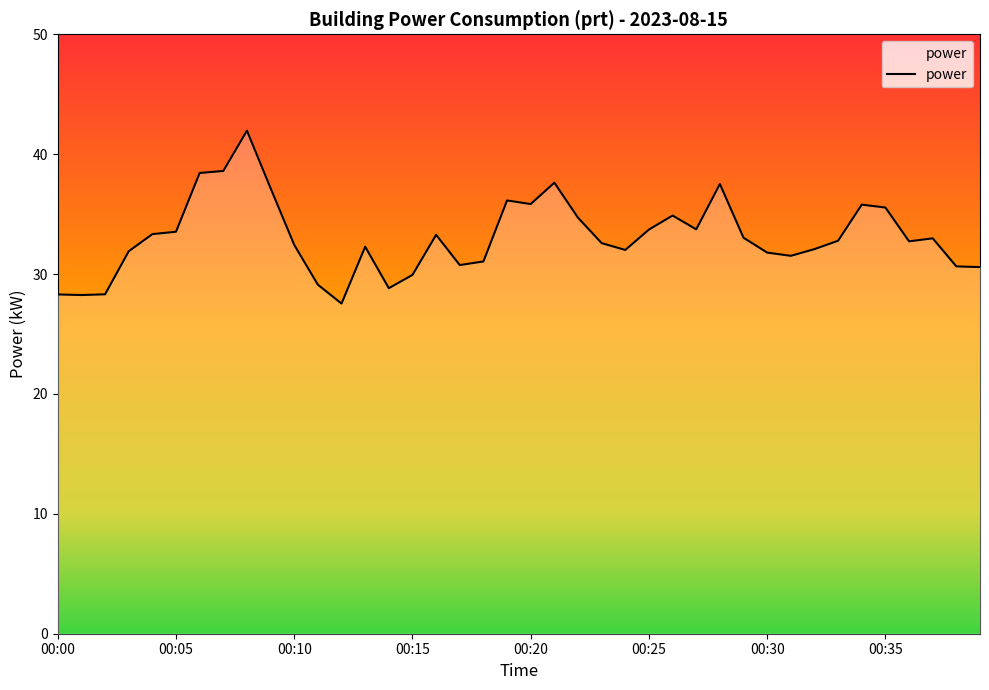

What is the difference between the maximum and minimum values?

14.4